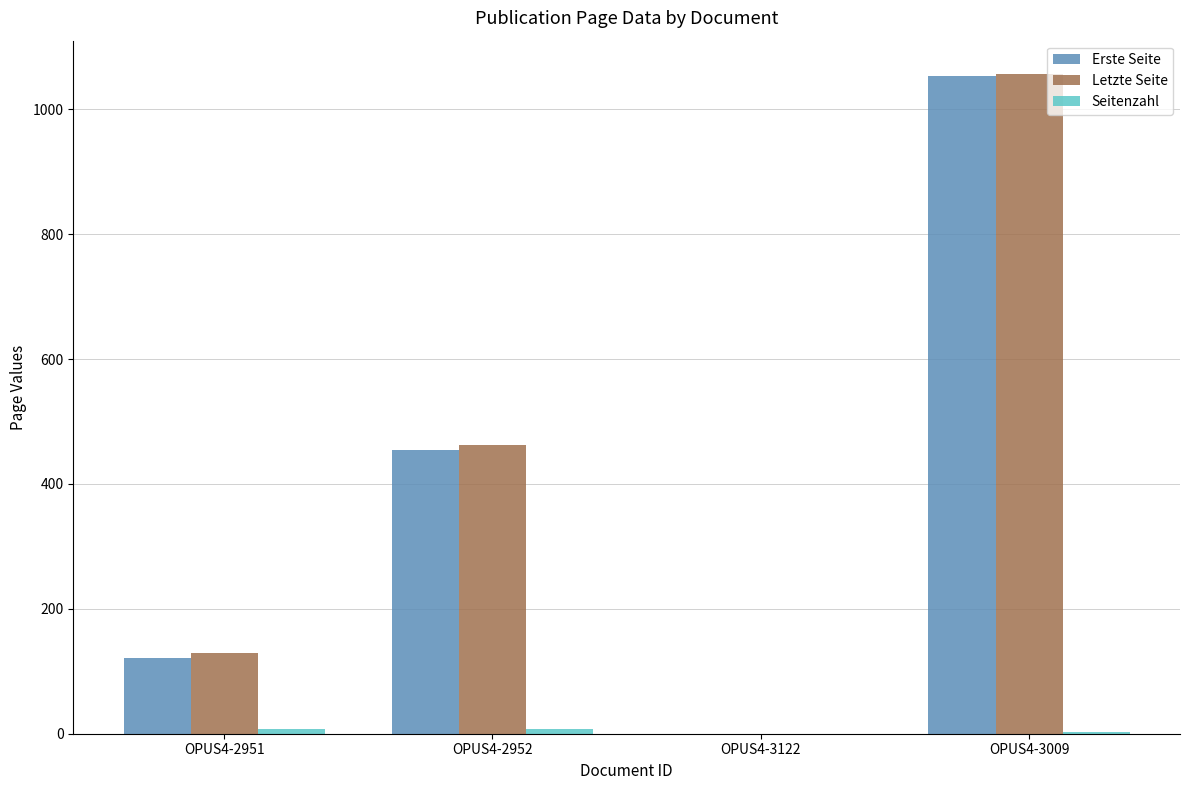

Does the chart contain stacked bars?

No